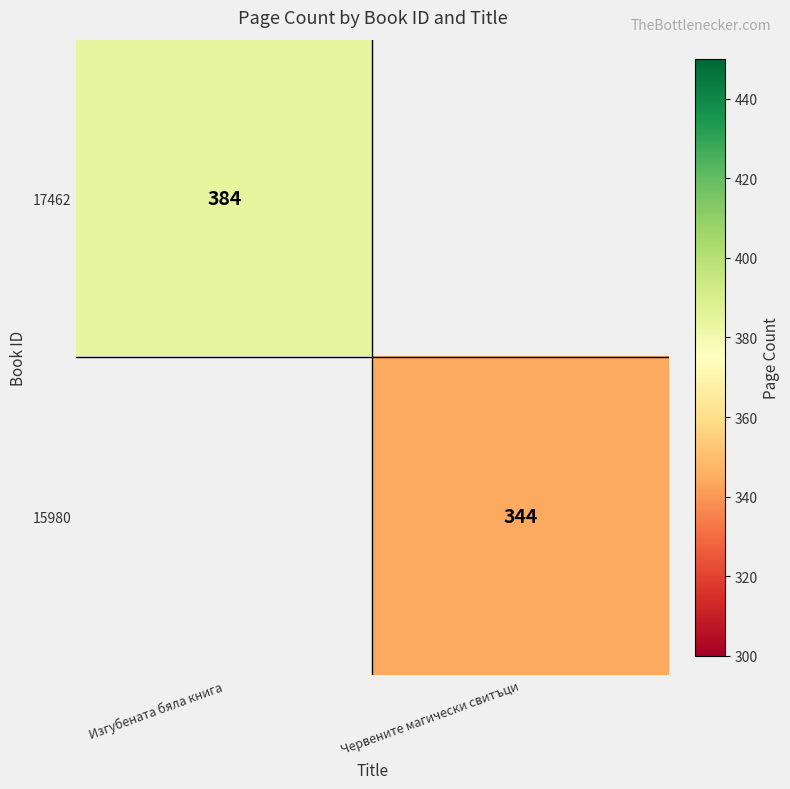

The value of 17462 at Изгубената бяла книга is 384. True or false?

True